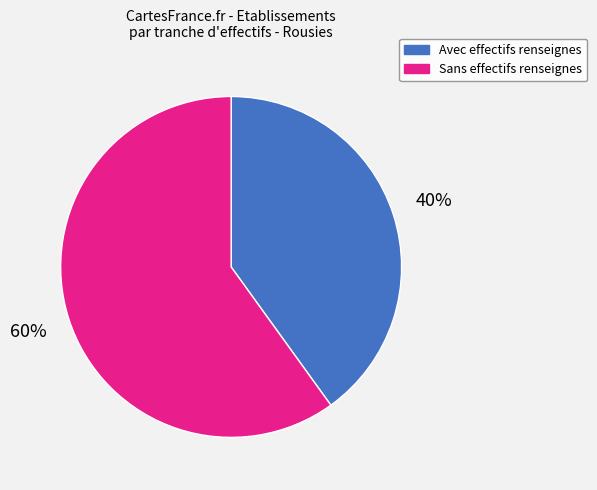

To the nearest percent, what percentage of the pie is Sans effectifs renseignes?

60%